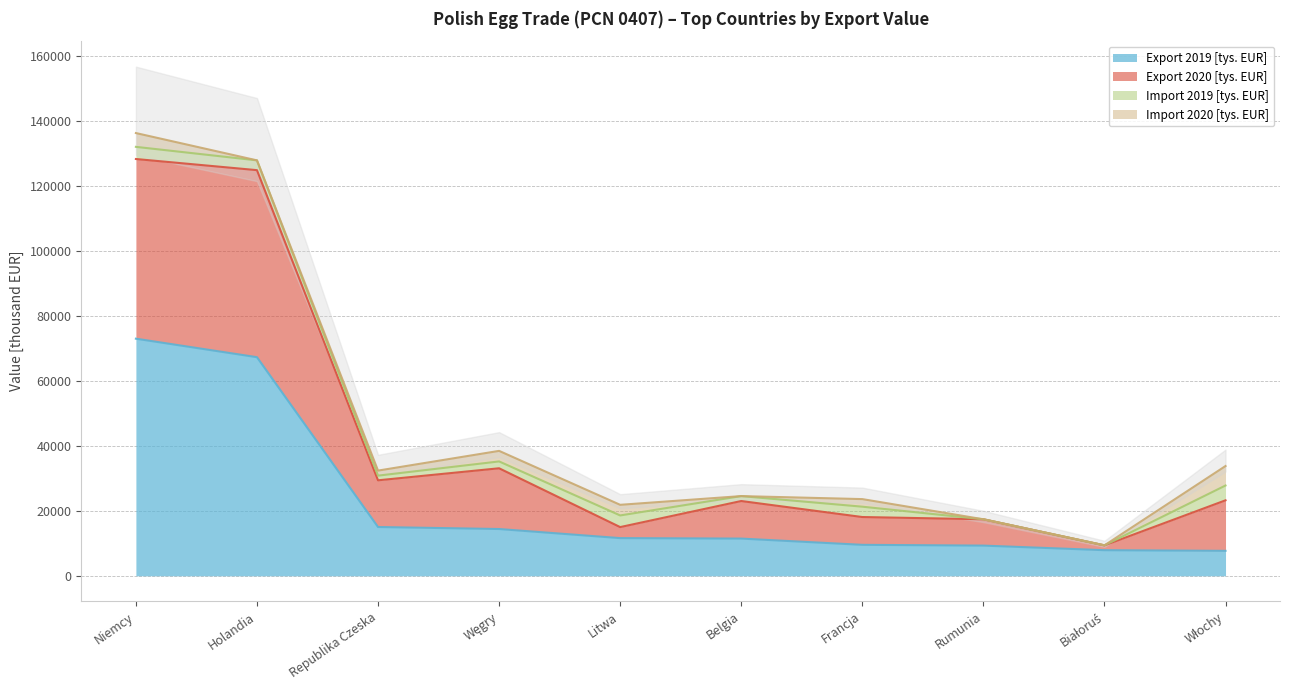

How many data points in Export 2019 [tys. EUR] are above 11598?

5